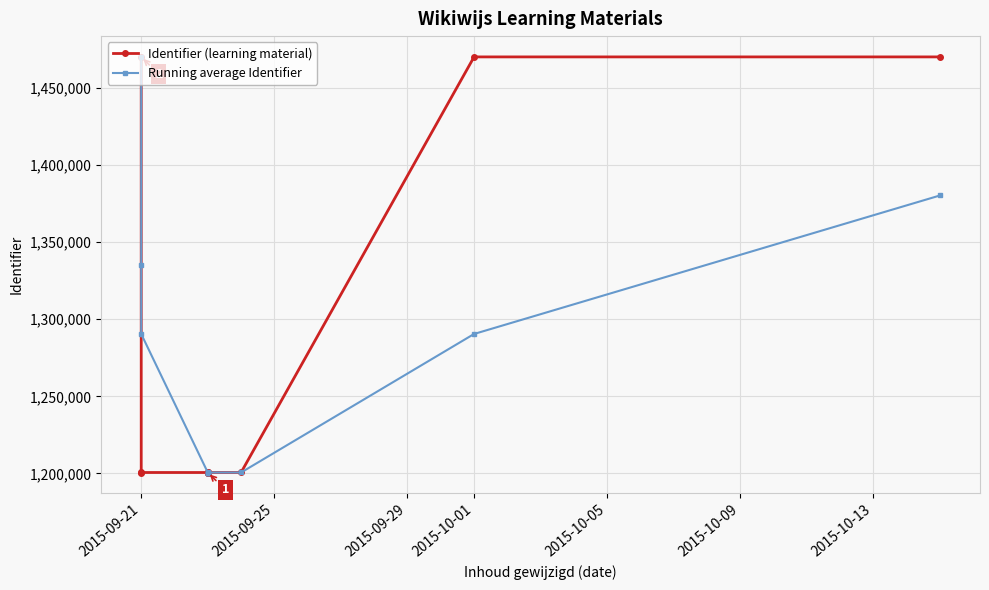

How many series are shown in this chart?

2